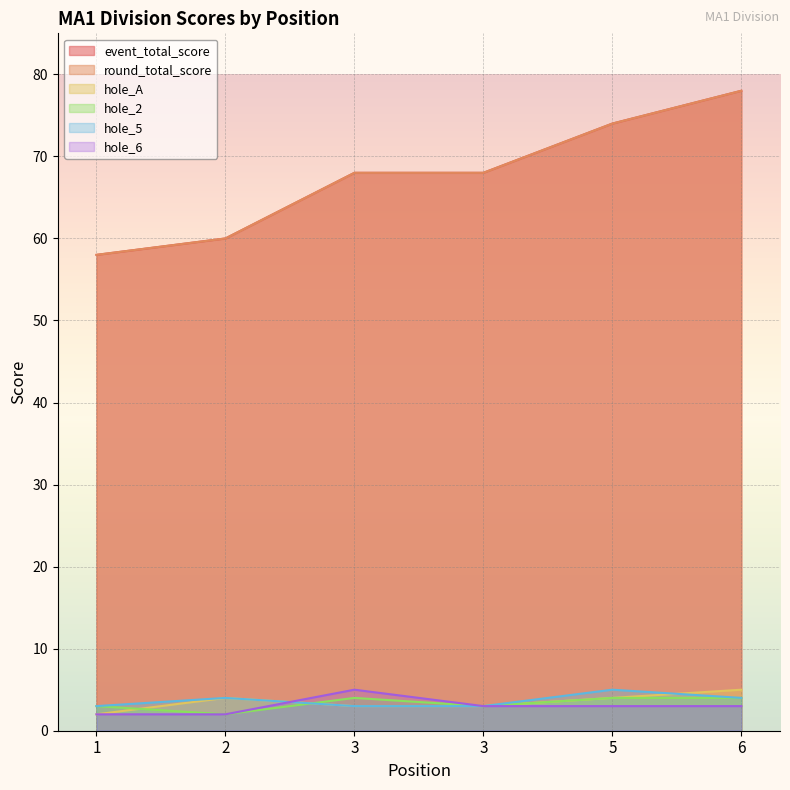

Reading right to left, what are all the values shown in this chart?

event_total_score: 78	74	68	68	60	58
round_total_score: 78	74	68	68	60	58
hole_A: 5	4	3	3	4	2
hole_2: 4	4	3	4	2	3
hole_5: 4	5	3	3	4	3
hole_6: 3	3	3	5	2	2